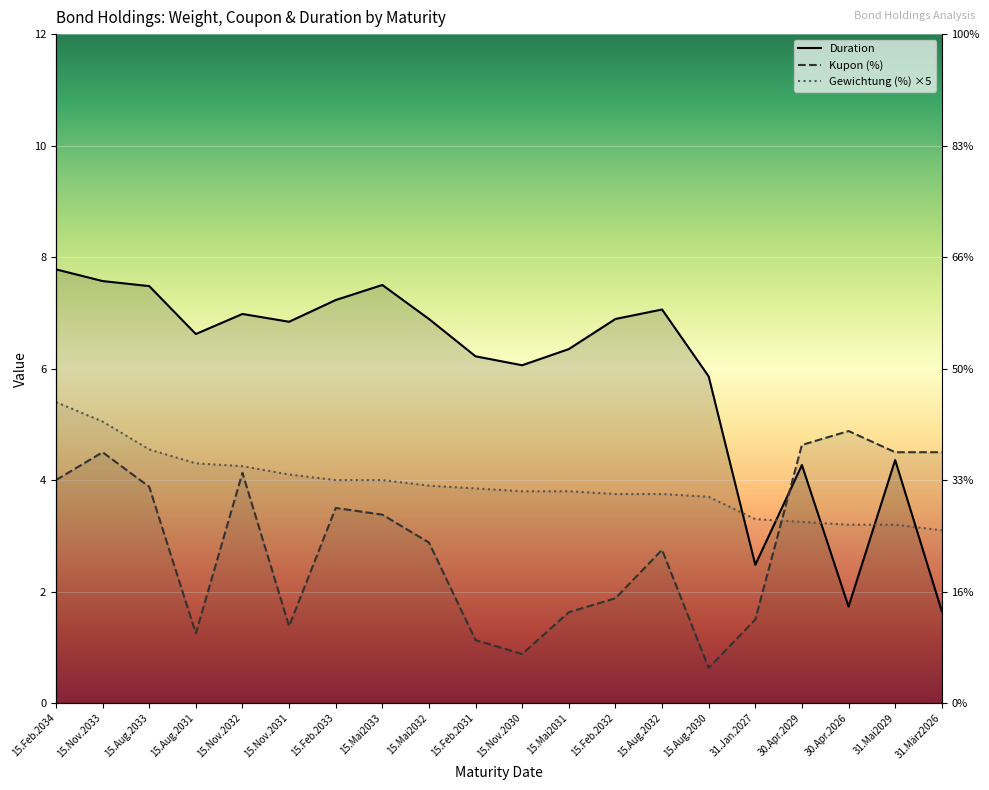

Which series has the largest total across all categories?

Duration